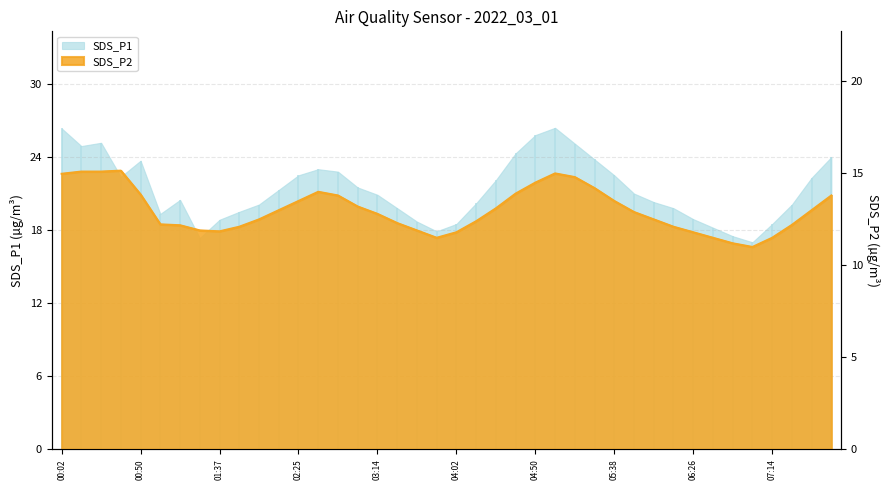

Where is the data nearest to the value 13?

02:13